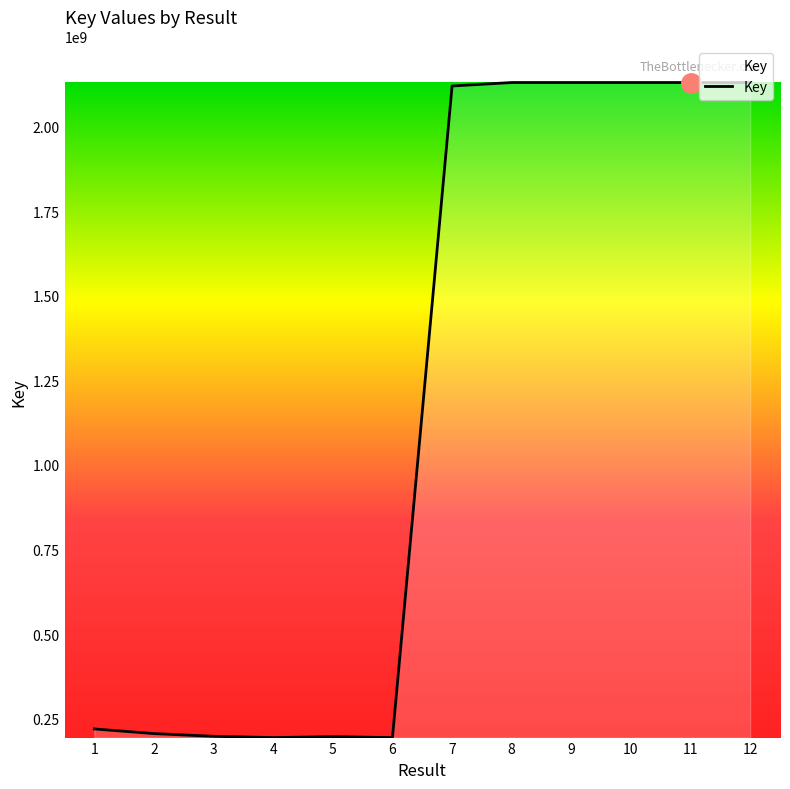

Between 12 and 5, which is larger?

12